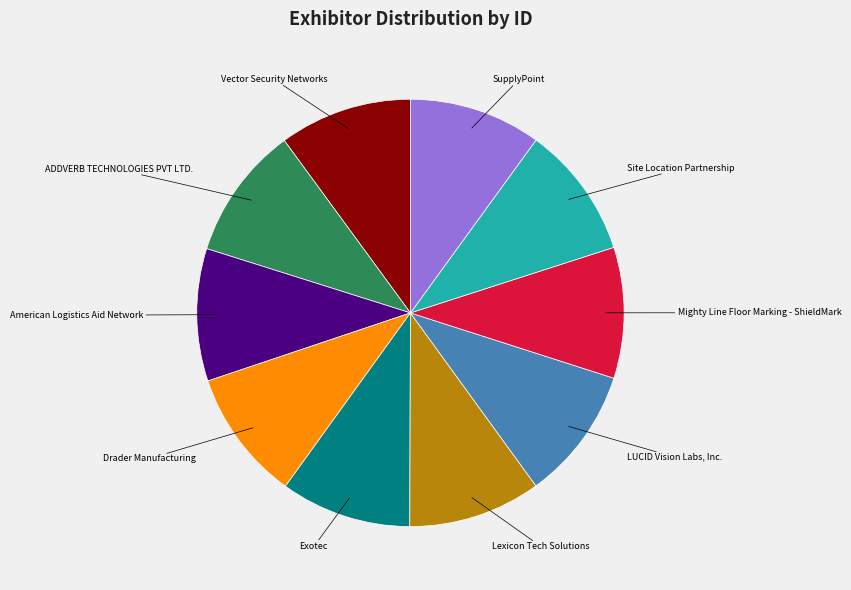

Is there any slice that represents more than half of the pie?

No